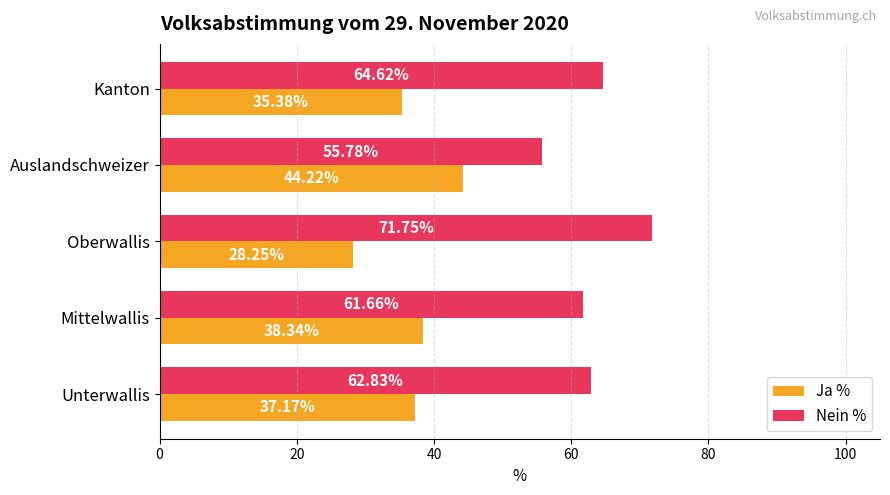

How many values in the Nein % series are below 62?

2